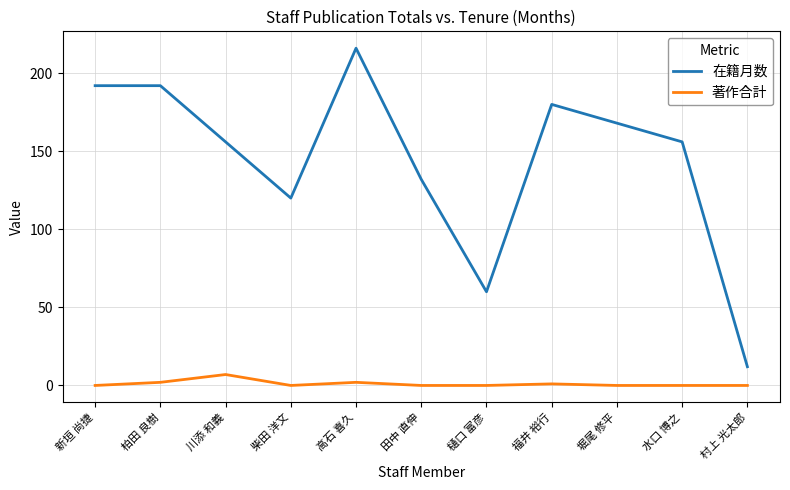

Rank the series by their average value, from highest to lowest.

在籍月数, 著作合計